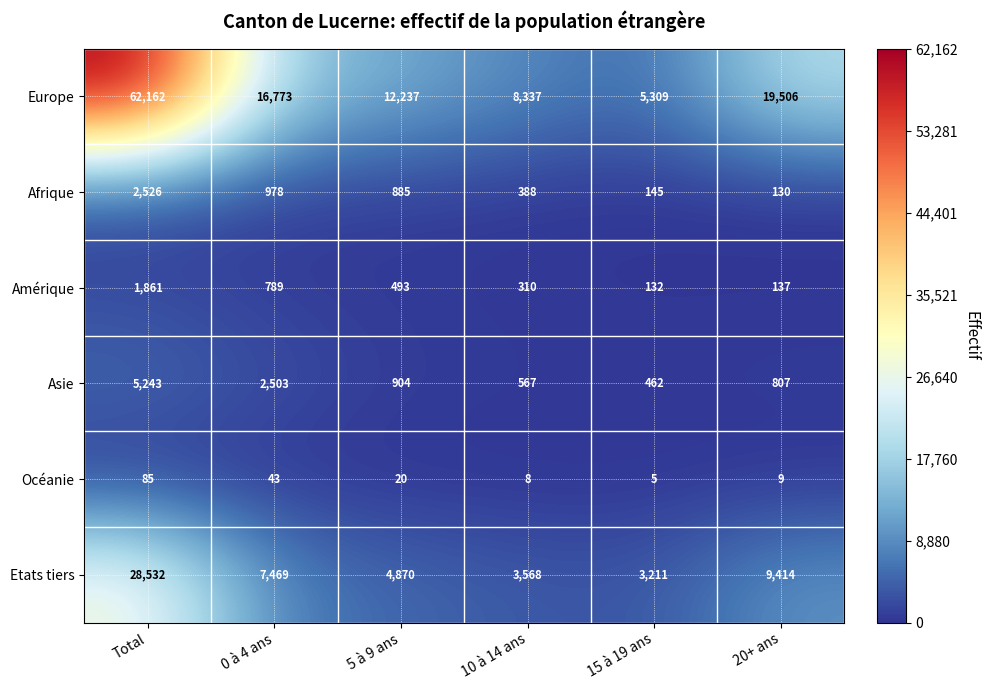

True or false: Afrique has a value of 1387 at 0 à 4 ans.

False